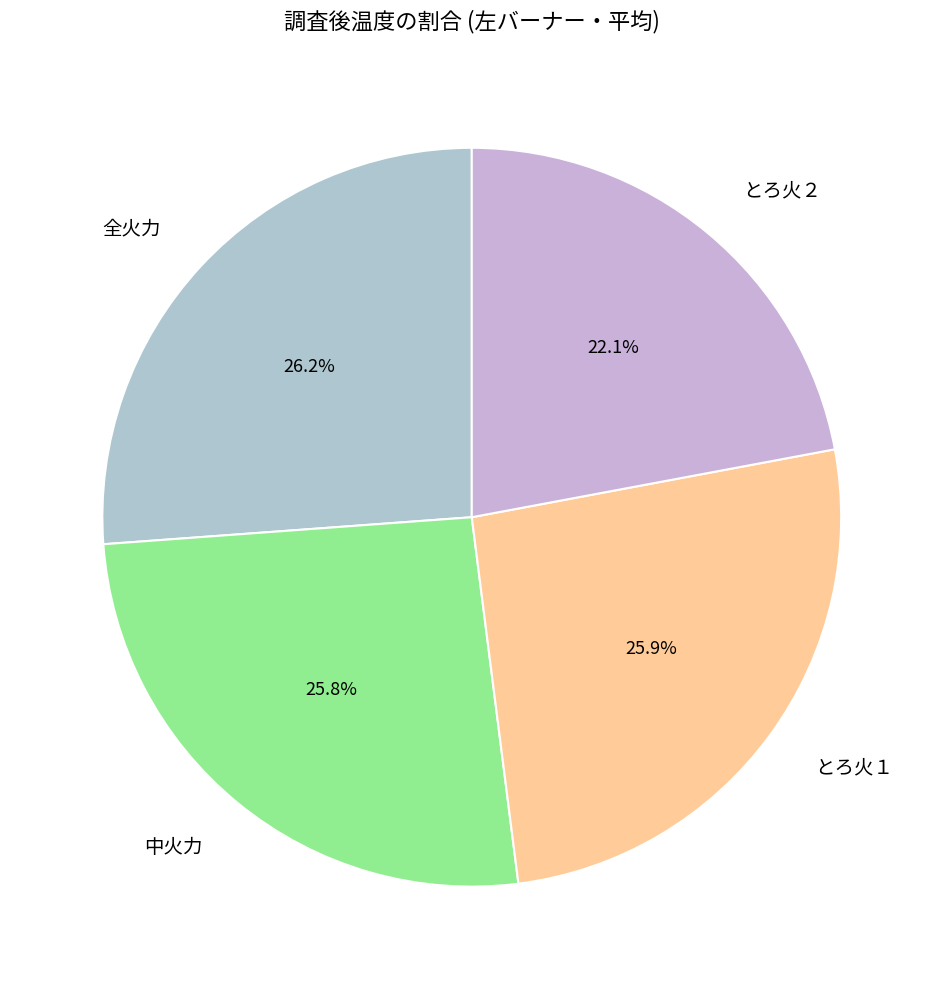

What is the smallest slice in the pie chart?

とろ火２